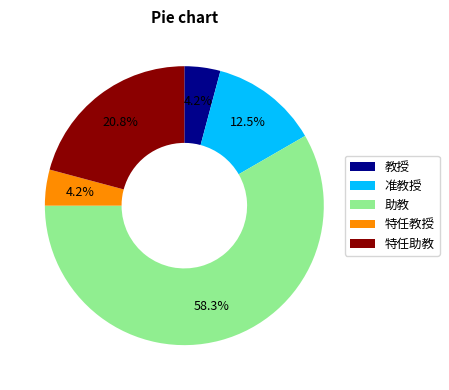

What is the largest slice in the pie chart?

助教